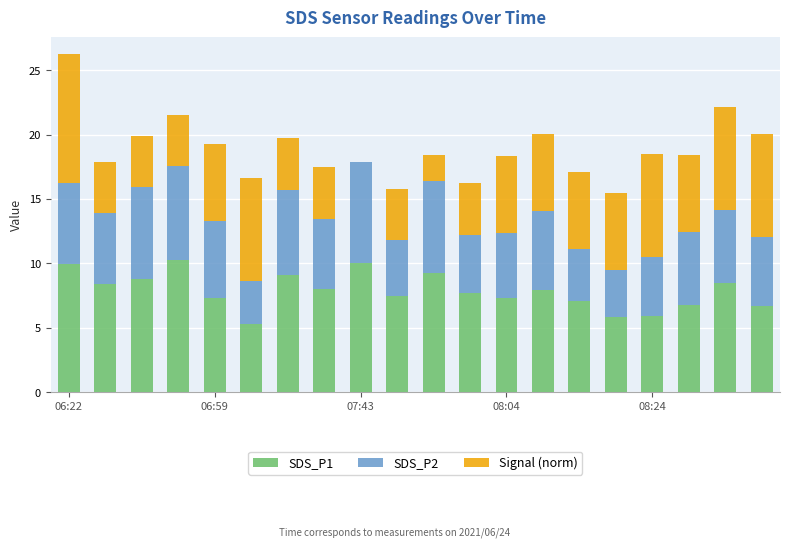

What is the maximum value for SDS_P1?

10.3